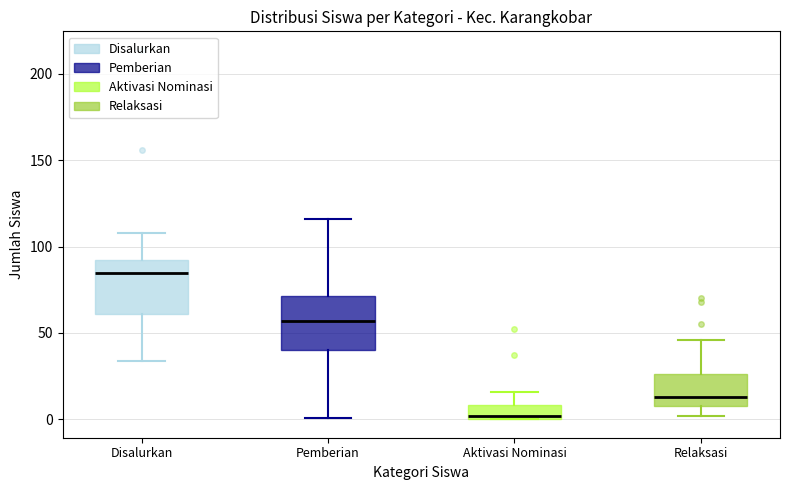

Reading left to right, read every box against the y-axis: the position of its median line, the range the box covers, and the ends of its whiskers. The values are not printed on the chart, so give them approximately, as read against the axis.

Disalurkan: median 85, box 60 to 95, whiskers 35 to 110
Pemberian: median 55, box 40 to 70, whiskers 0 to 115
Aktivasi Nominasi: median 0 (just above the box's lower edge), box 0 to 10, whiskers 0 to 15
Relaksasi: median 15, box 10 to 25, whiskers 0 to 45